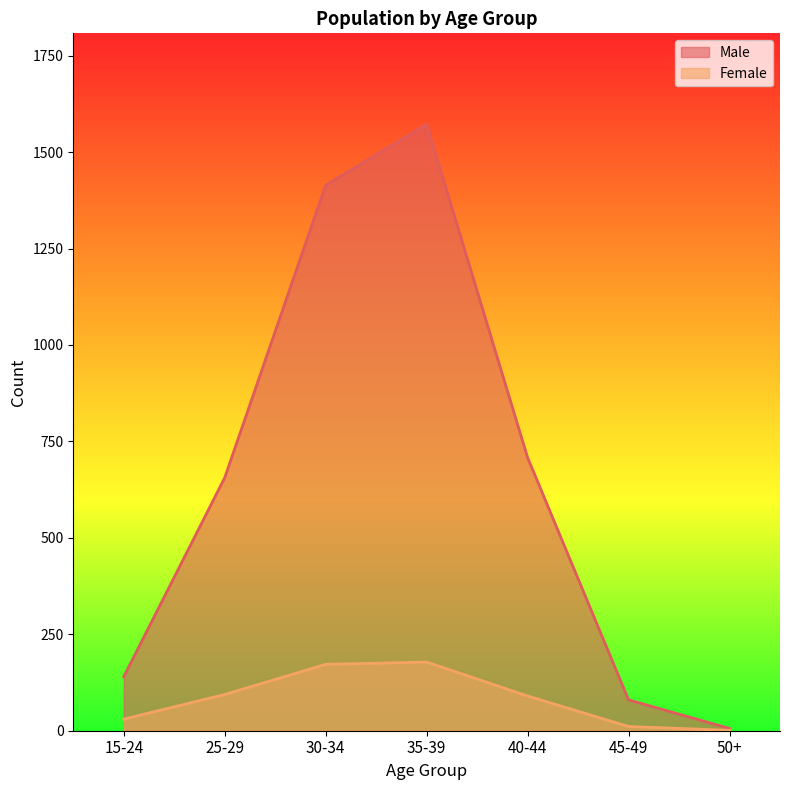

True or false: Male has a value of 43 at 45-49.

False